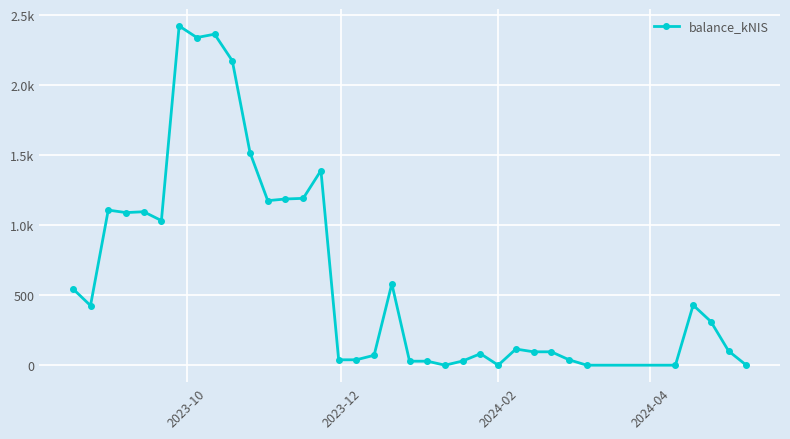

True or false: the data has more than 2 interior local peaks.

True